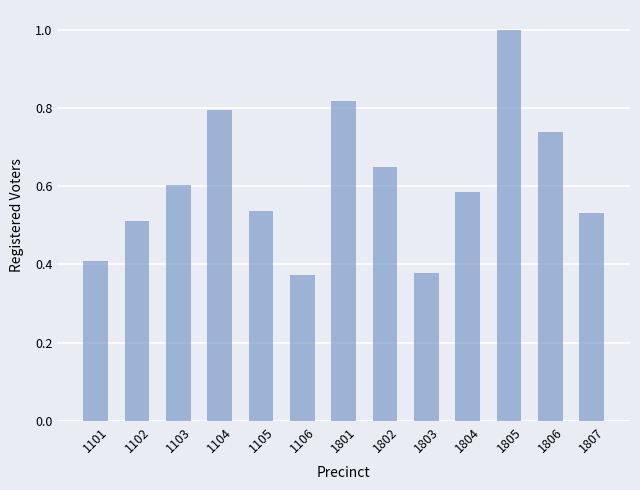

What is the sum of all values?

7.9